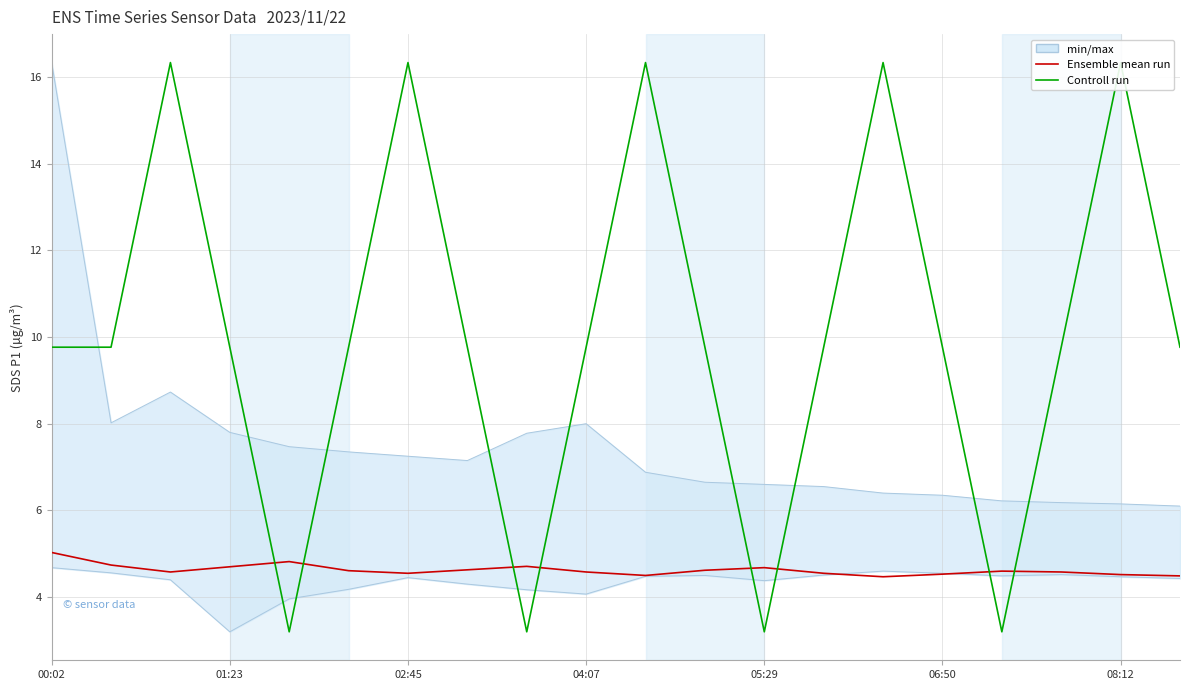

What is the approximate value of Controll run at 7?

9.8